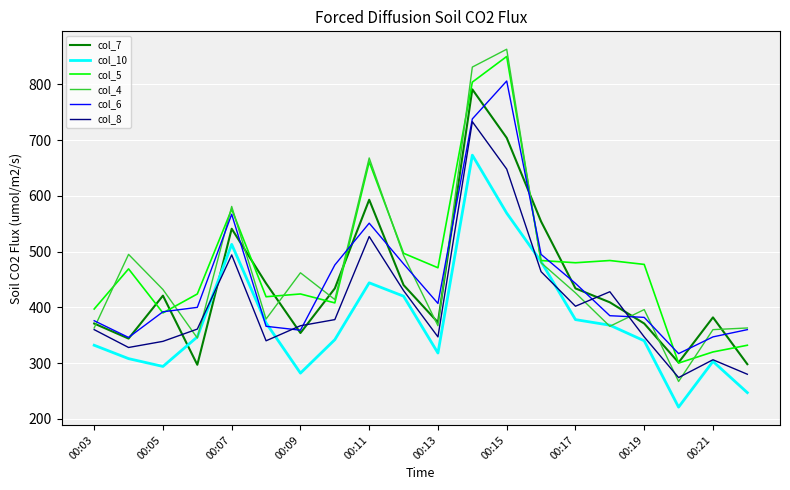

Which series has the widest spread of values?

col_4